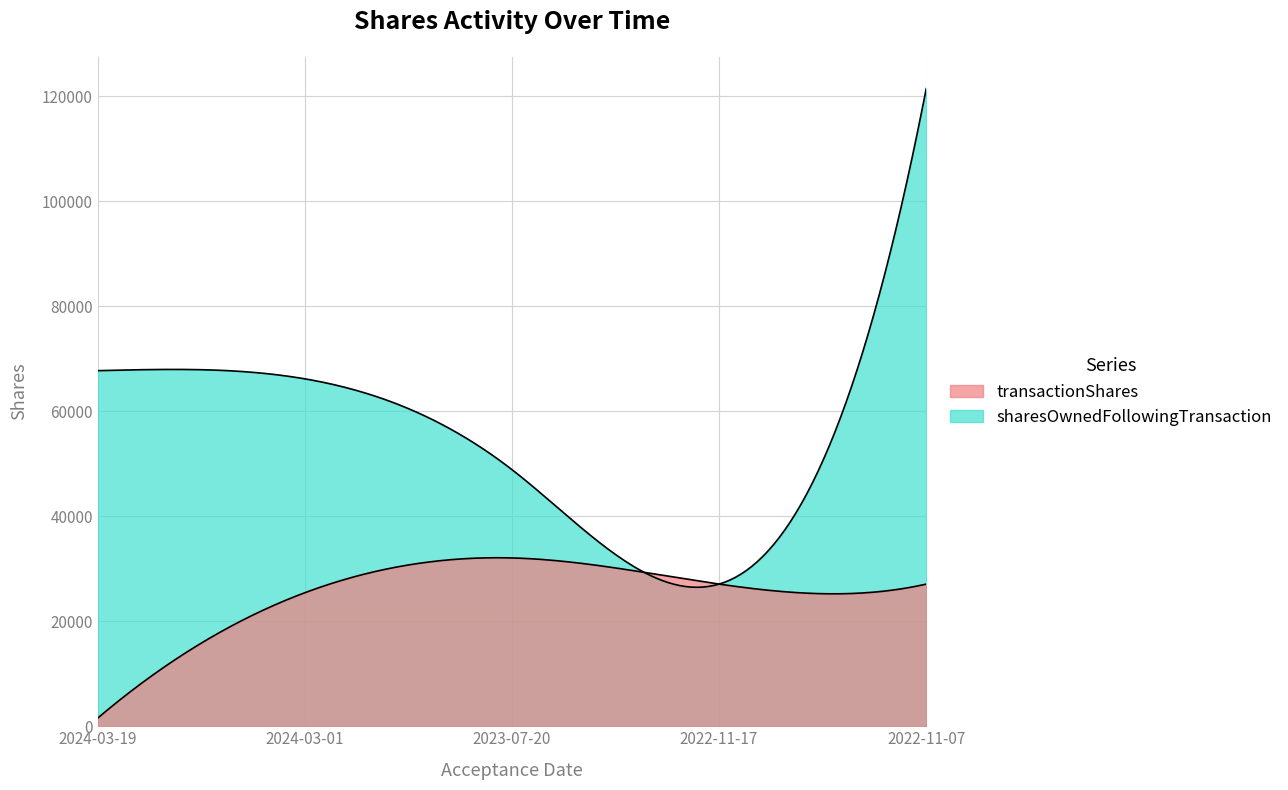

True or false: transactionShares has more than 2 interior local peaks.

False